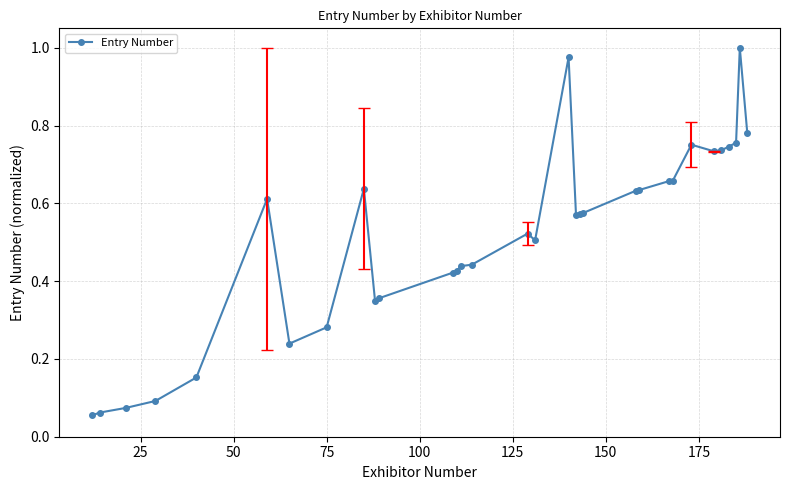

What is the difference between the maximum and minimum values?

0.9